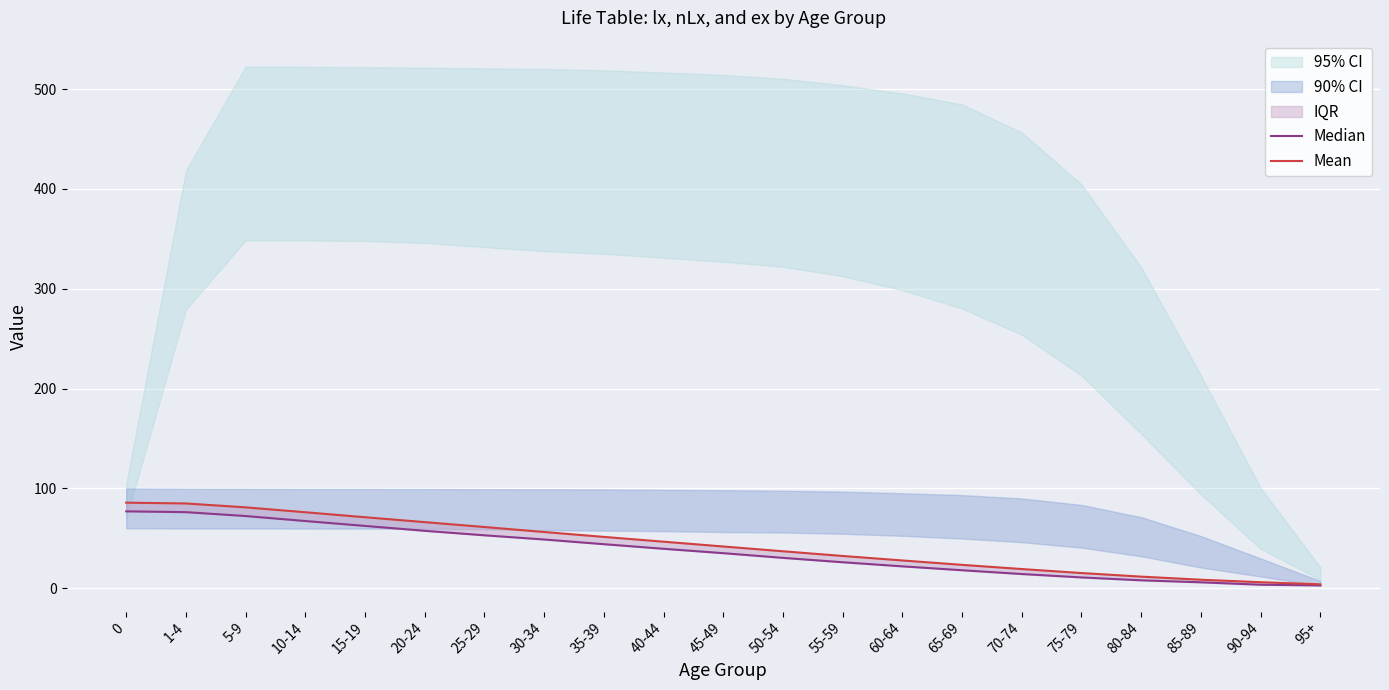

What position from the right is 15-19?

17